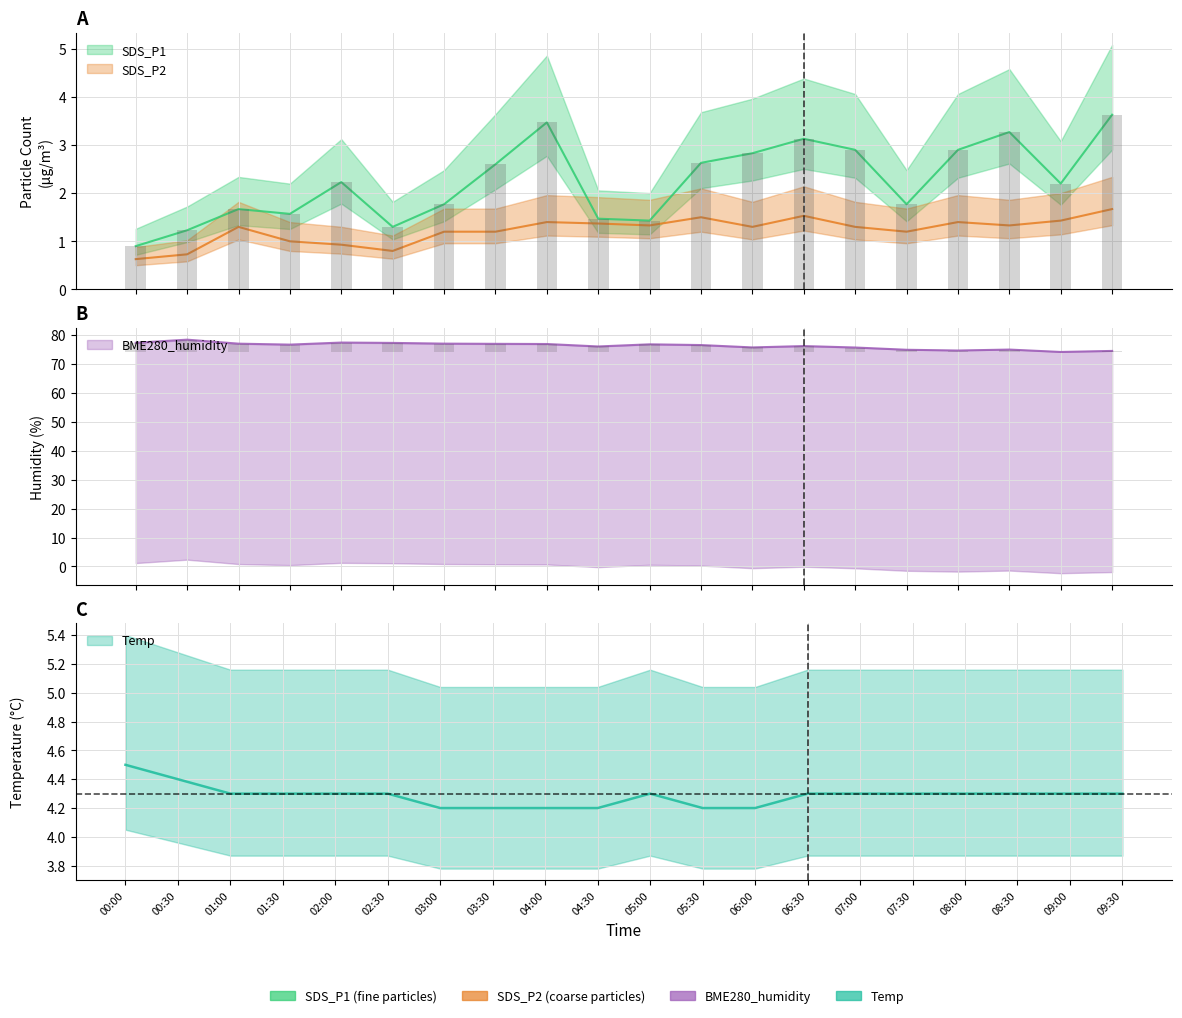

Is it true that SDS_P1 equals 1.5 at 09:00?

False